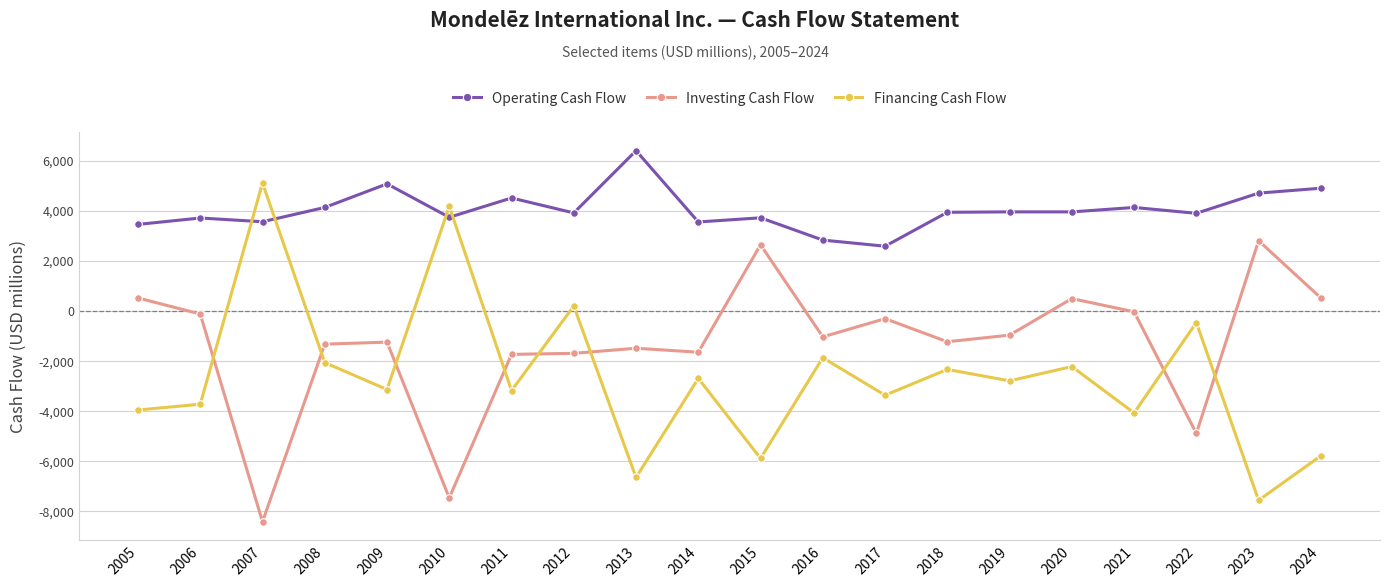

At which label does Investing Cash Flow reach its peak?

2023